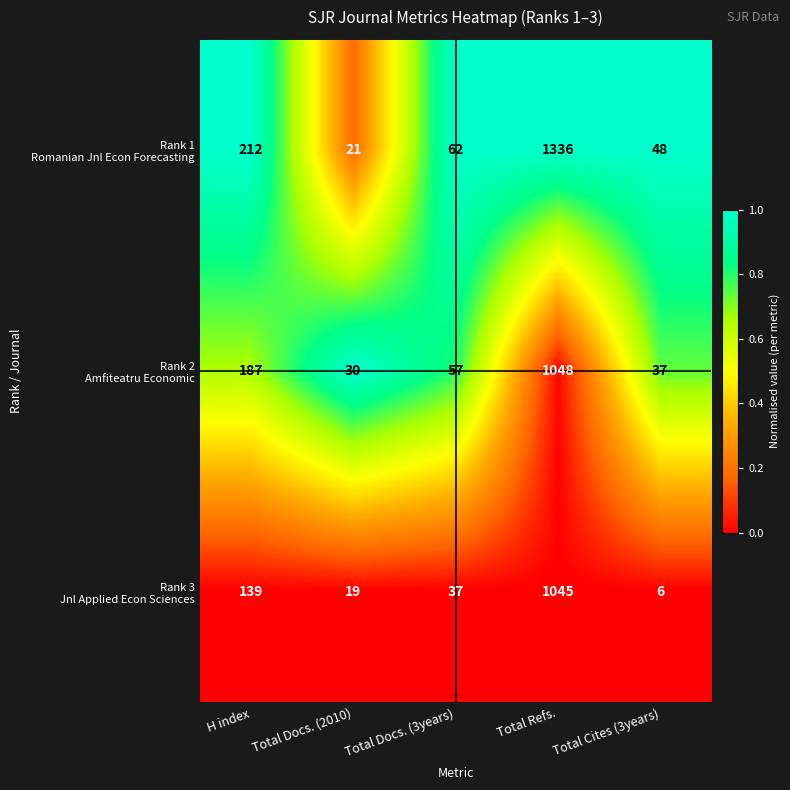

What is the spread (max minus min) of values at Total Cites (3years)?

42